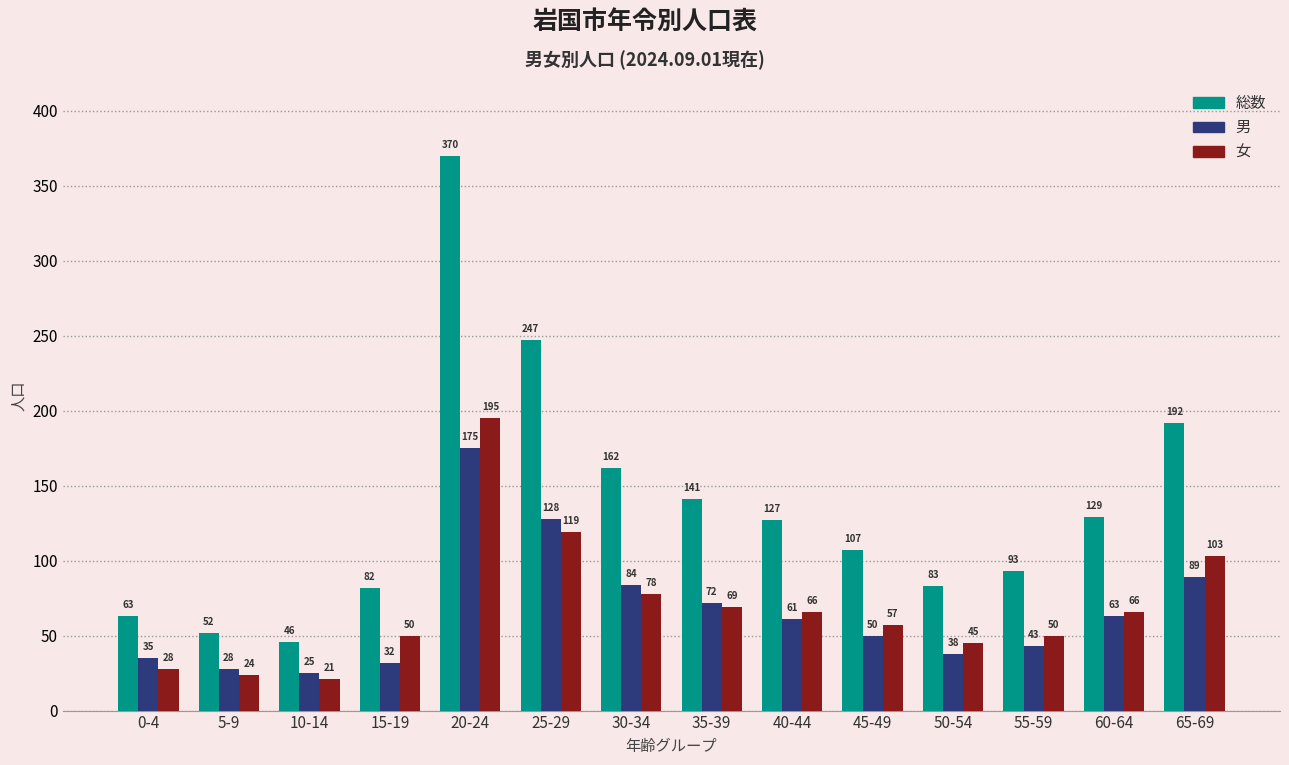

Count the number of categories in the chart.

14